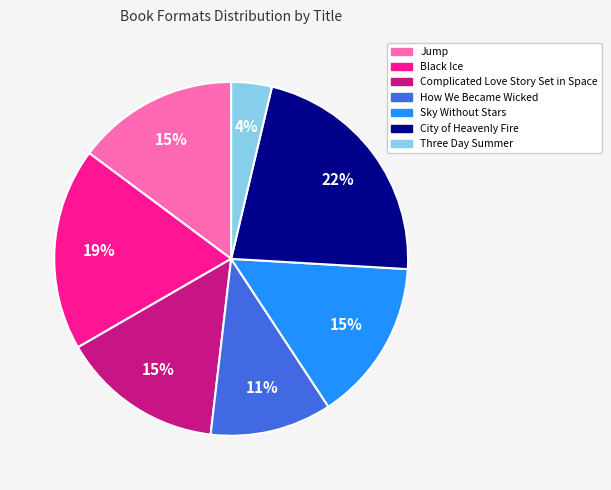

Is there any slice that represents more than half of the pie?

No